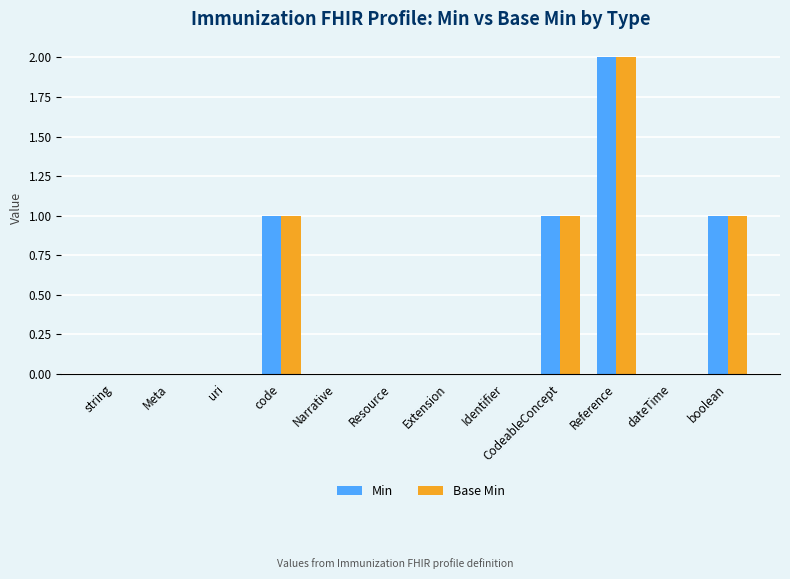

How many groups of bars are there?

12